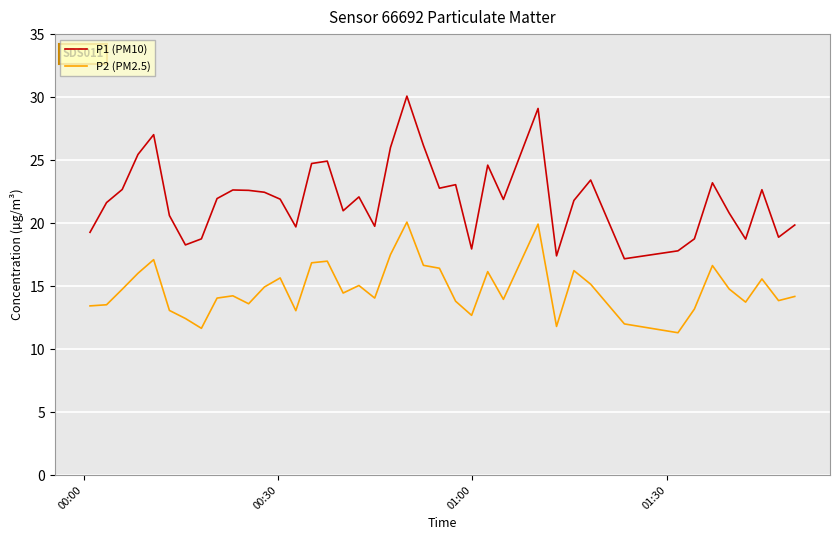

What is the minimum value for P1 (PM10)?

17.2